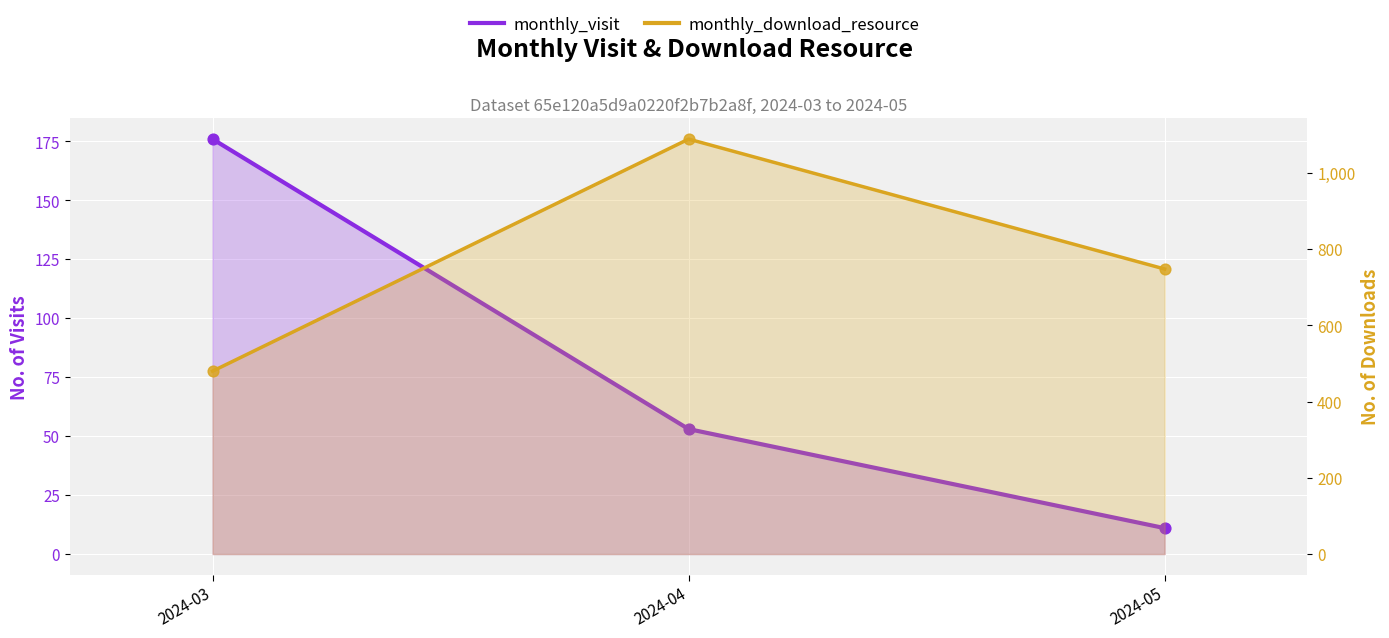

What is the ratio of the value at 2024-03 to the value at 2024-04?

3.3